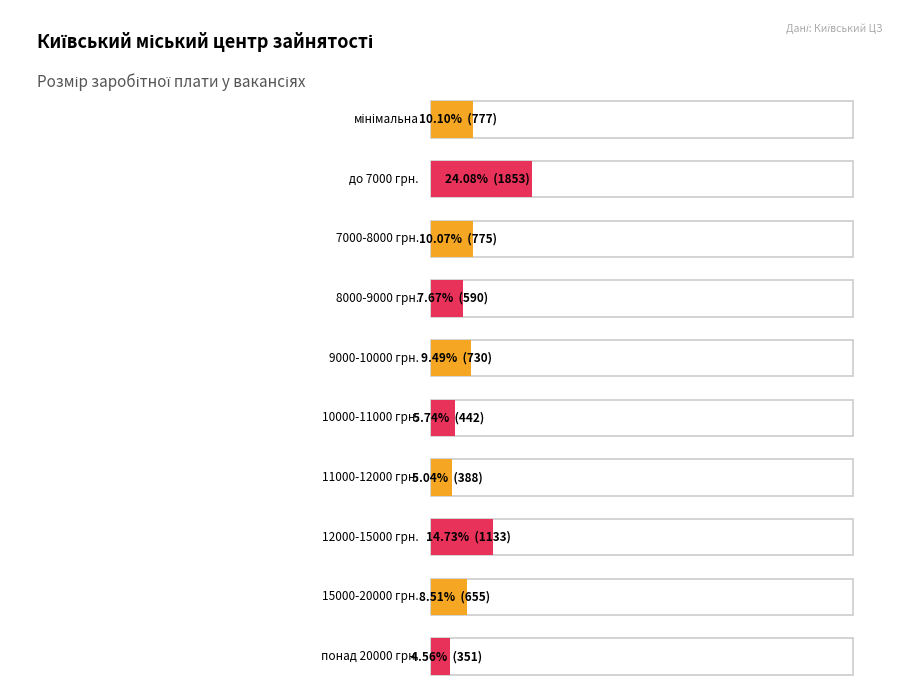

What is the spread (max minus min) of values at до 7000?

1078